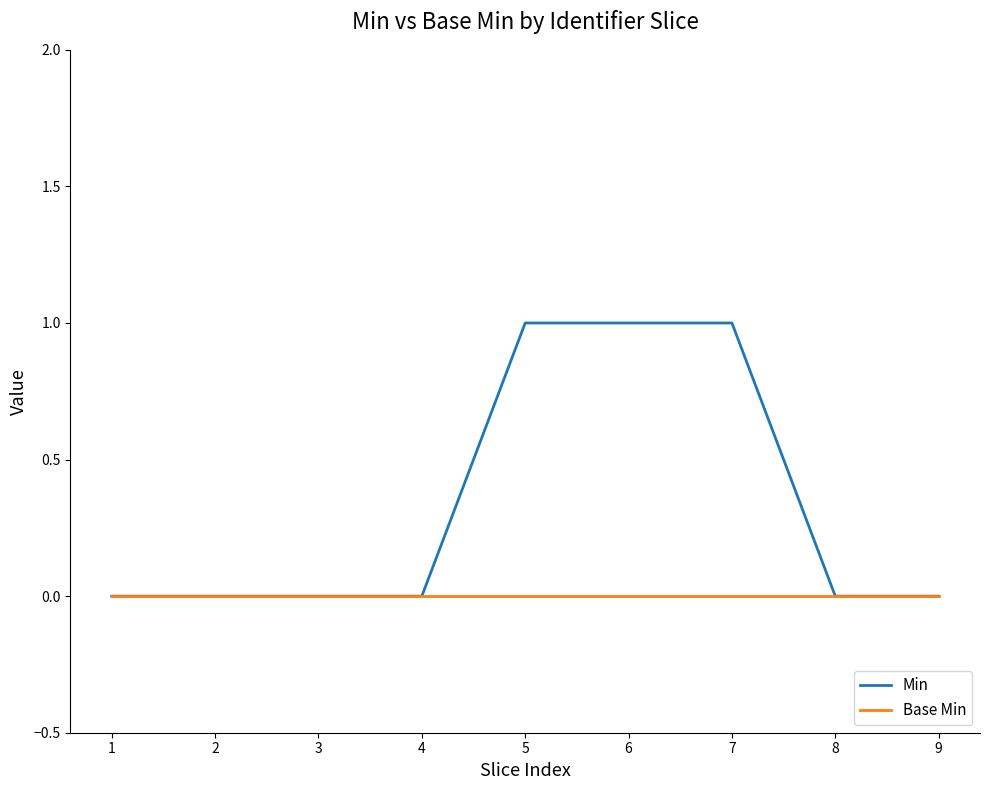

Between 5 and 8, which series saw the biggest shift?

Min